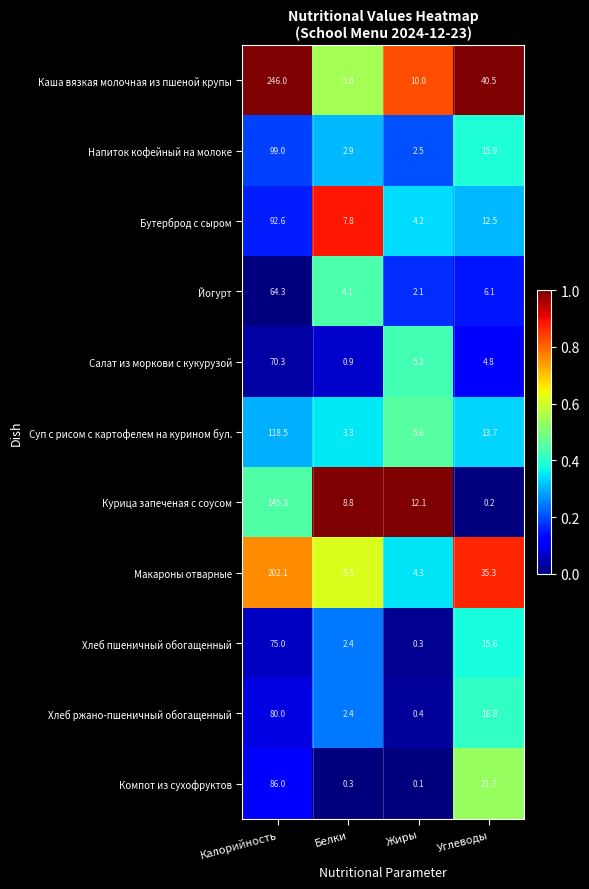

Which category has the lowest value across all series?

Жиры